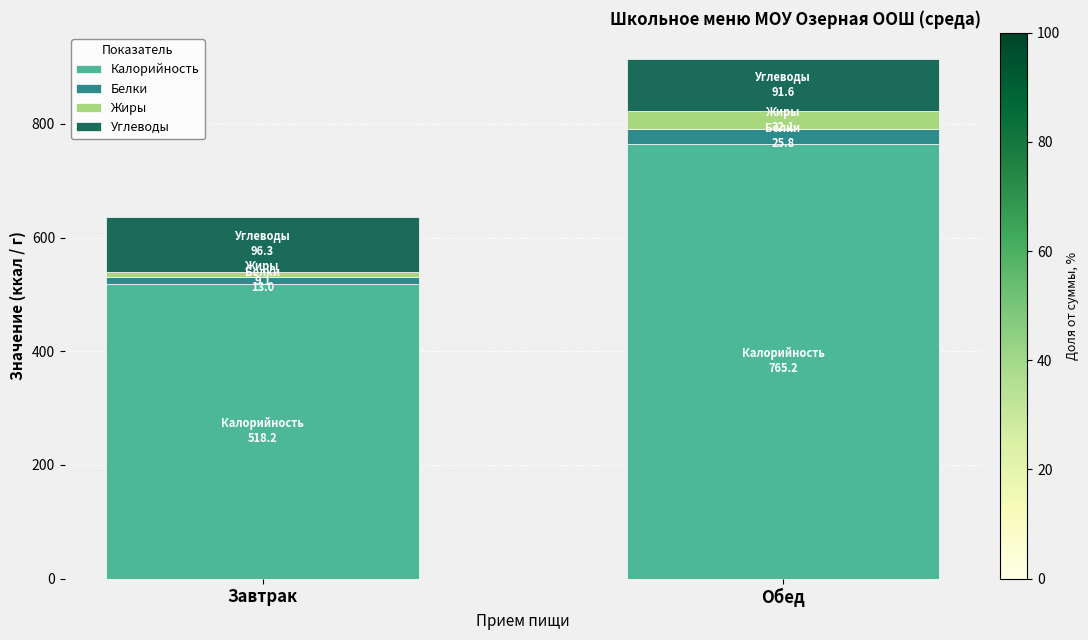

The value of Калорийность at Завтрак is 518.2. True or false?

True